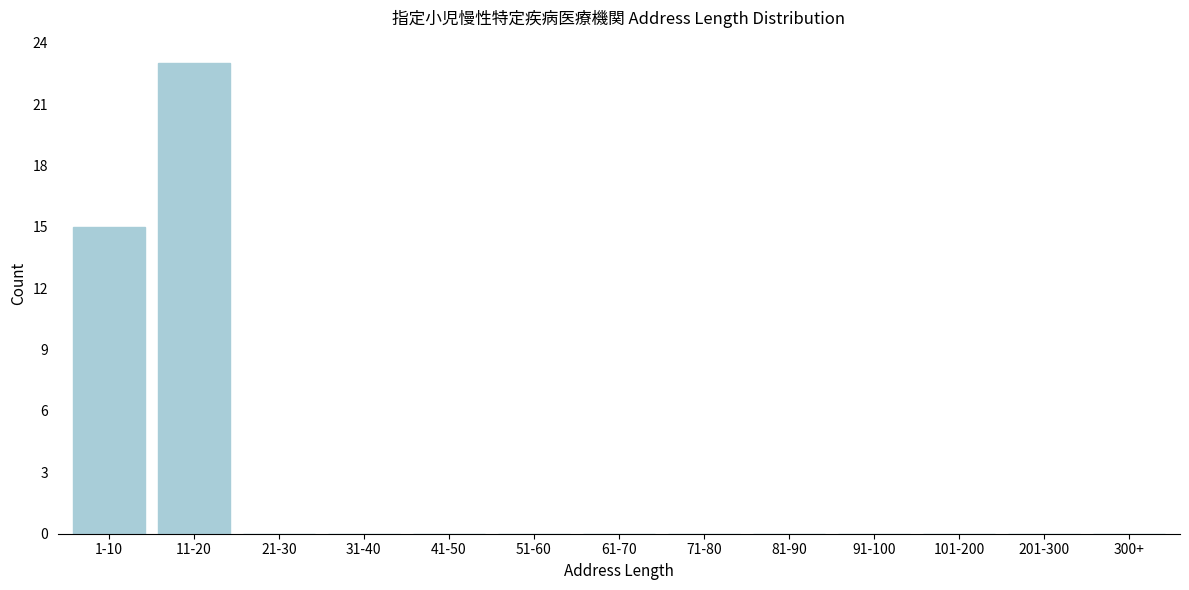

Reading left to right, list all the values displayed in this chart.

1-10=15	11-20=23	21-30=0	31-40=0	41-50=0	51-60=0	61-70=0	71-80=0	81-90=0	91-100=0	101-200=0	201-300=0	300+=0